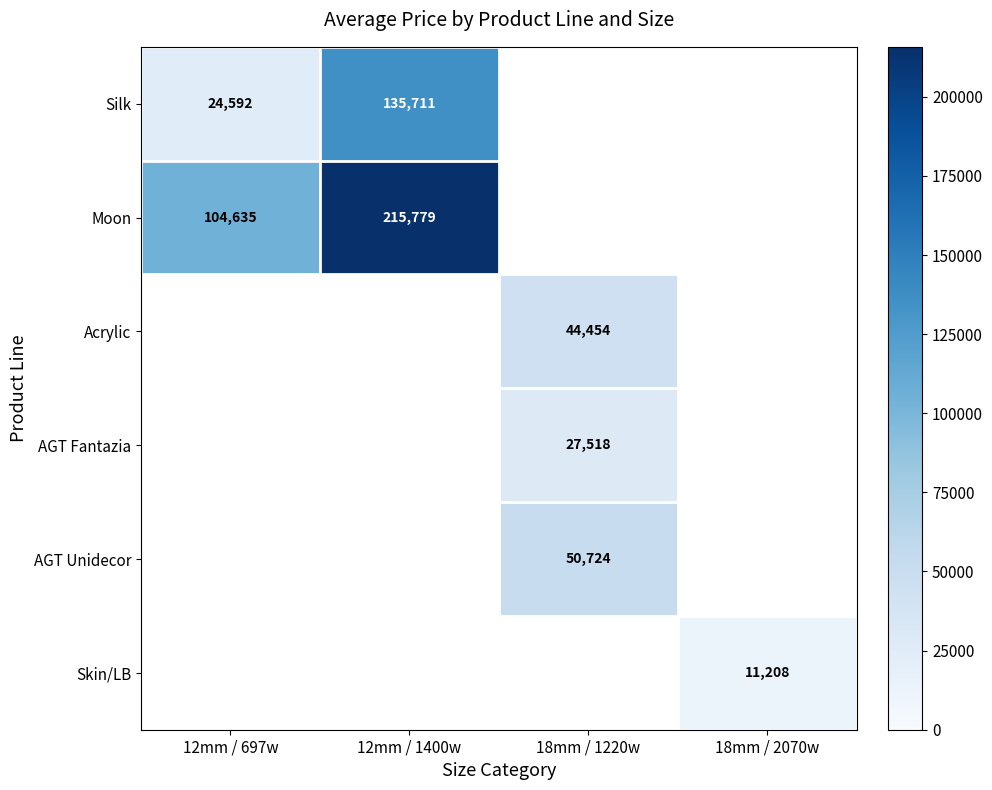

The value of Acrylic at 18mm / 1220w is 16670. True or false?

False